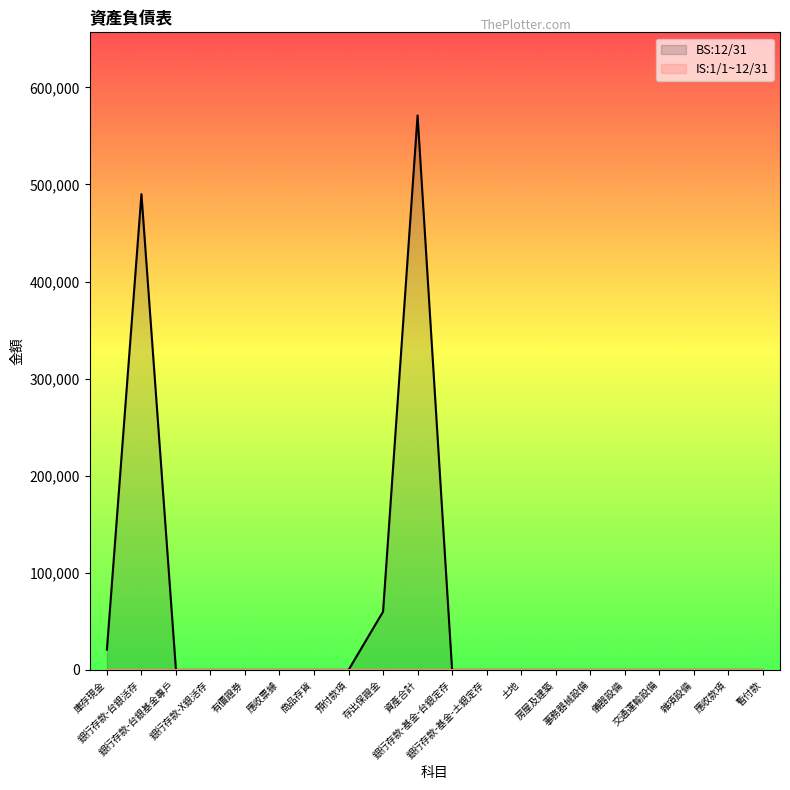

How many interior local peaks (higher than both neighbors) does the data have?

2